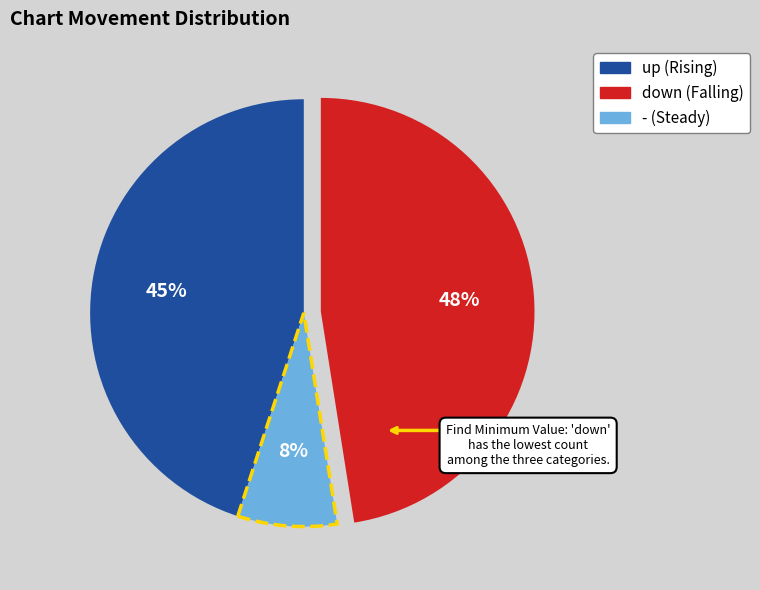

Is up the majority of the pie?

No